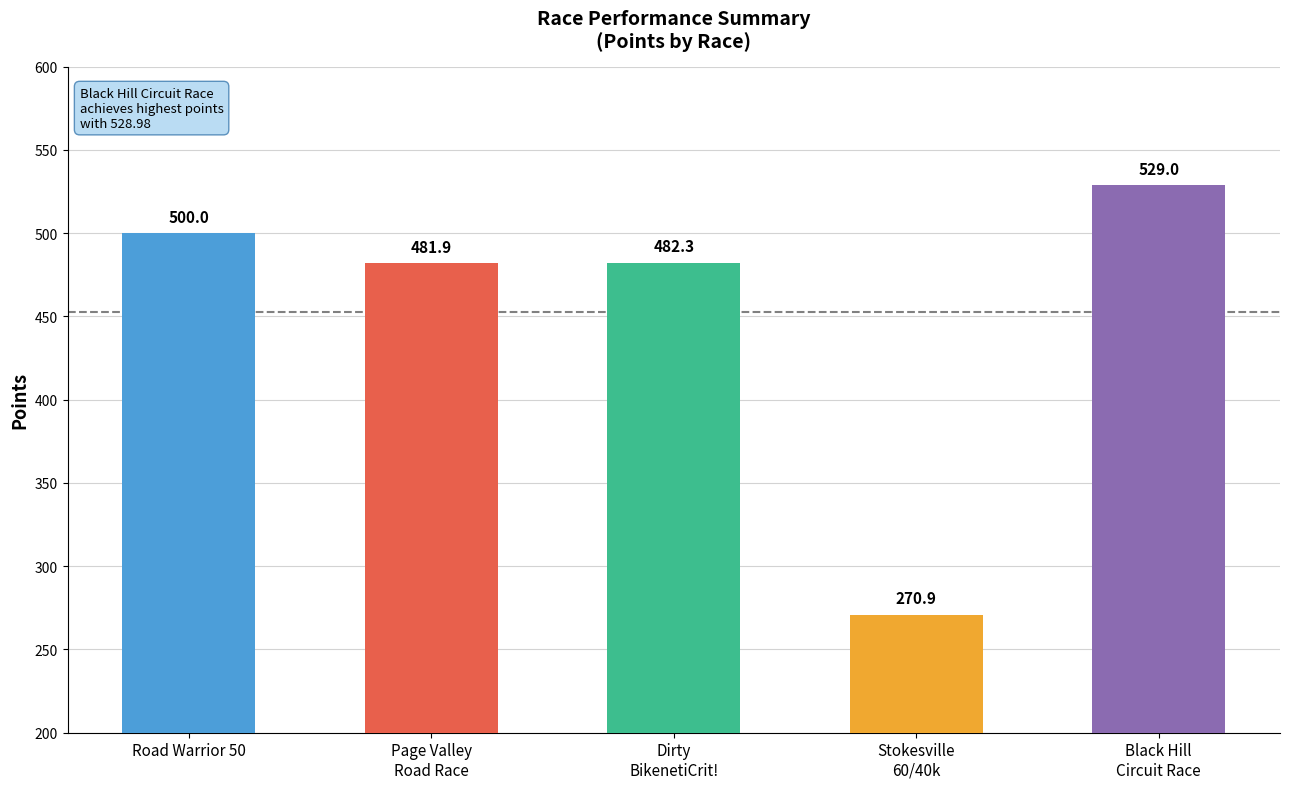

What is the label of the 2nd bar from the right?

Stokesville
60/40k